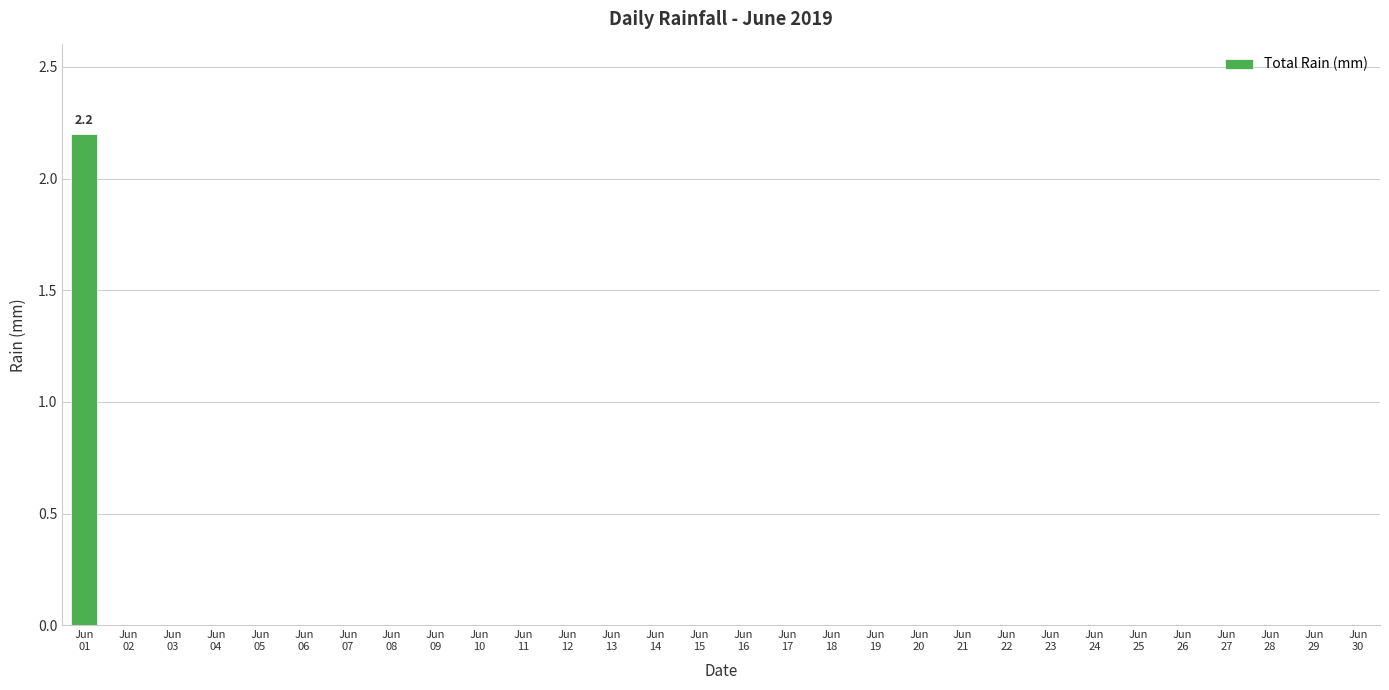

What is the maximum value shown in the chart?

2.2